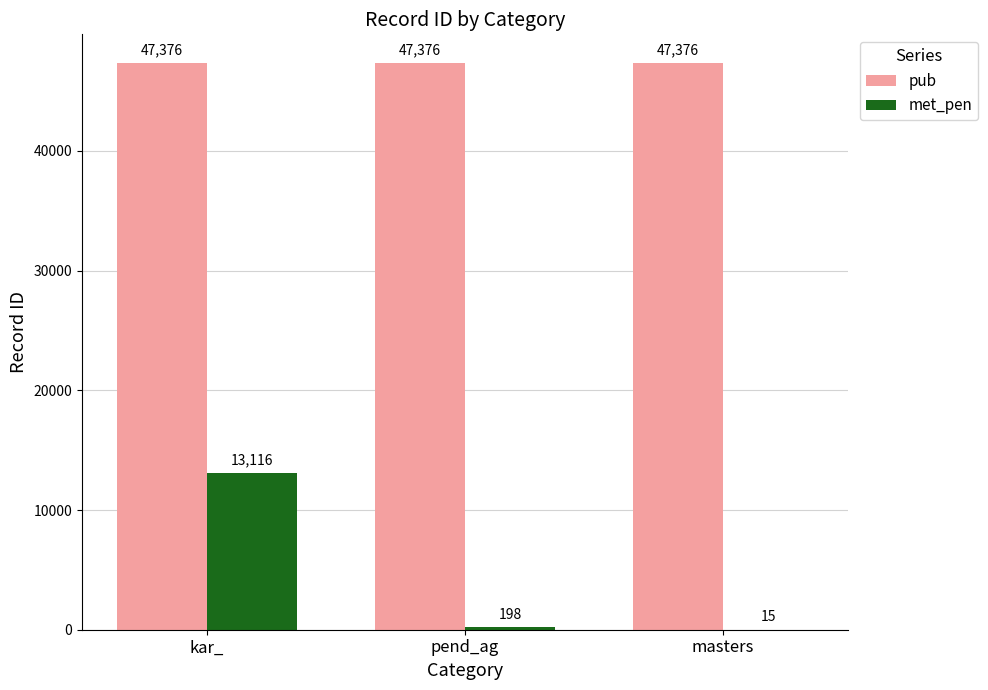

True or false: met_pen has a value of 198 at pend_ag.

True